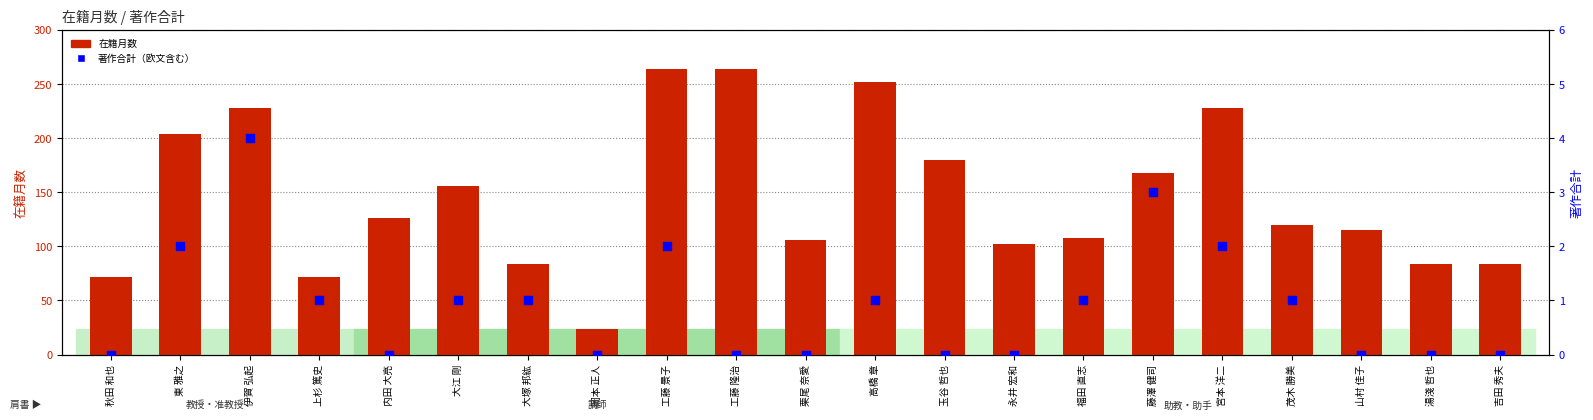

What are all the series names shown in the legend?

在籍月数, 著作合計